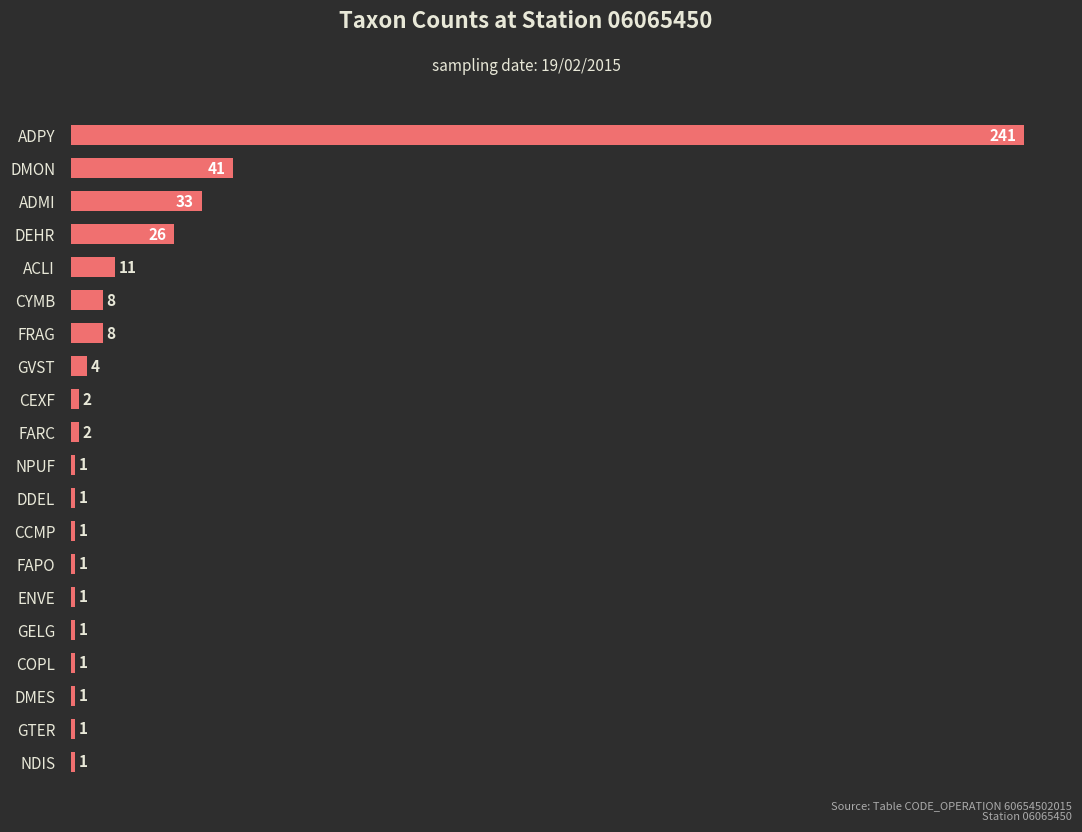

What is the average value?

19